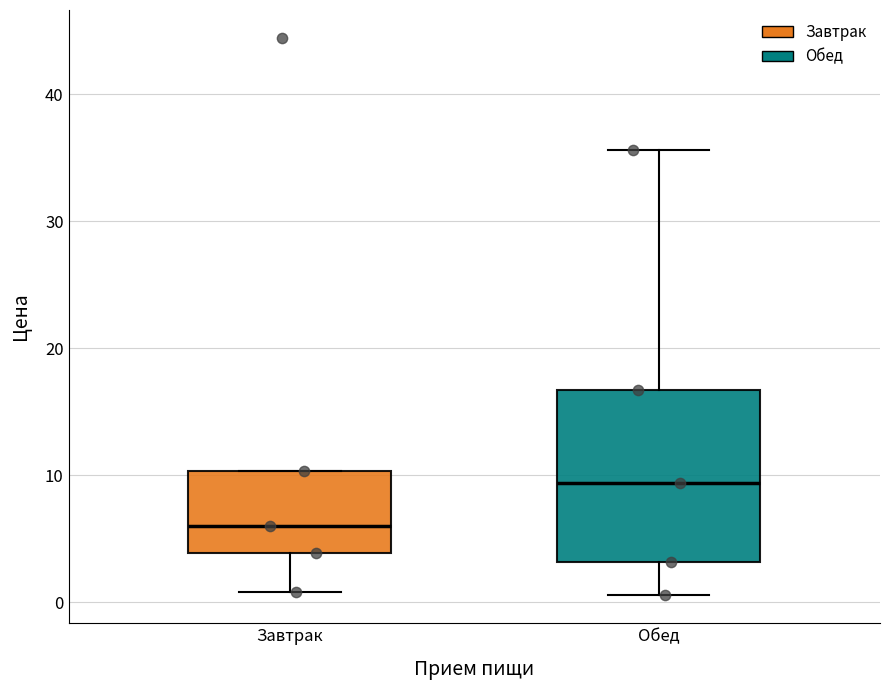

Which box is the tallest, from its lower edge to its upper edge?

Обед